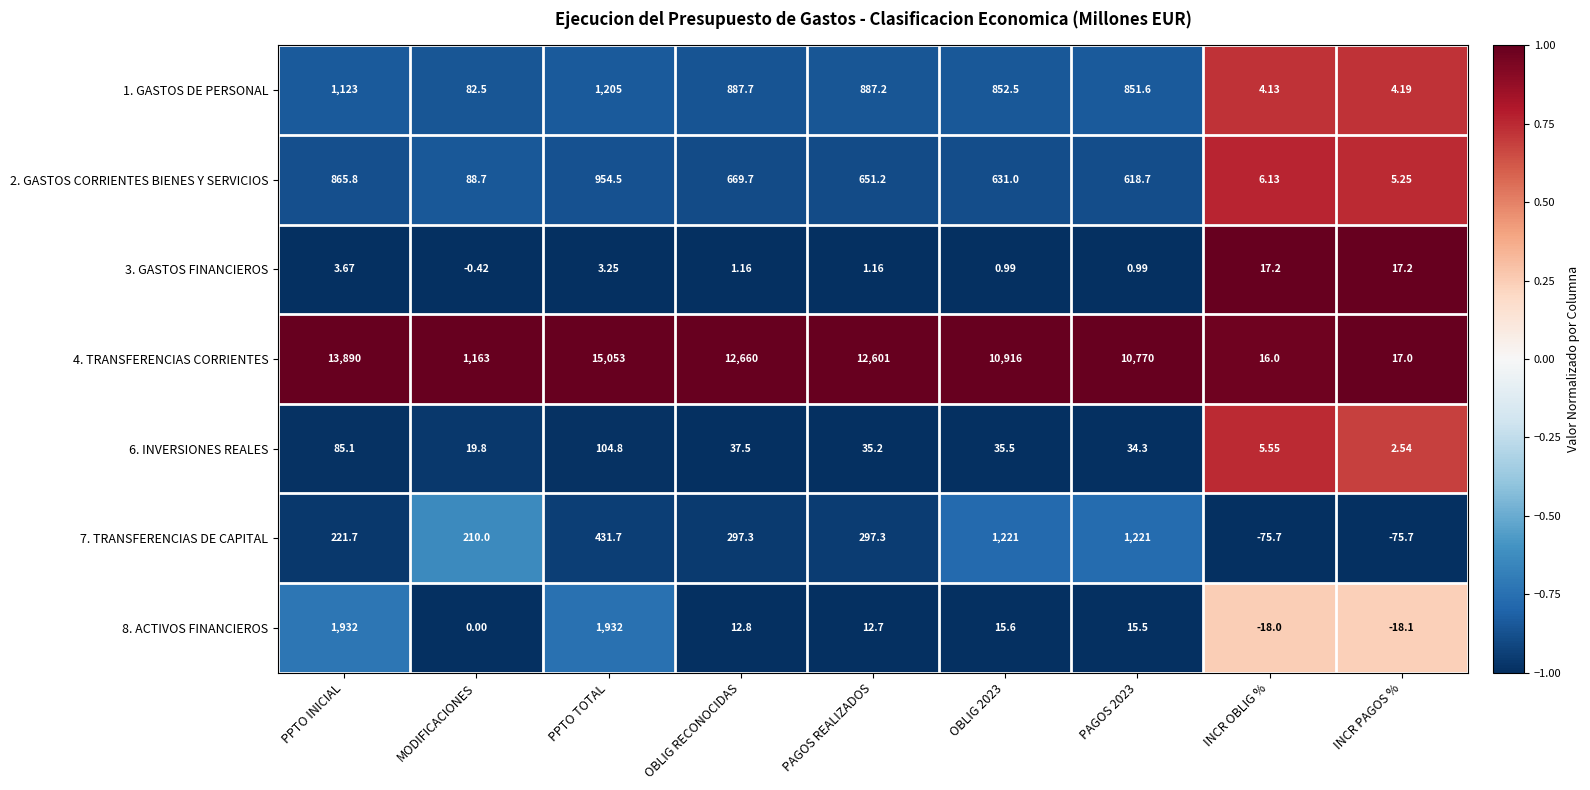

Which label corresponds to the largest value in the chart?

PPTO TOTAL